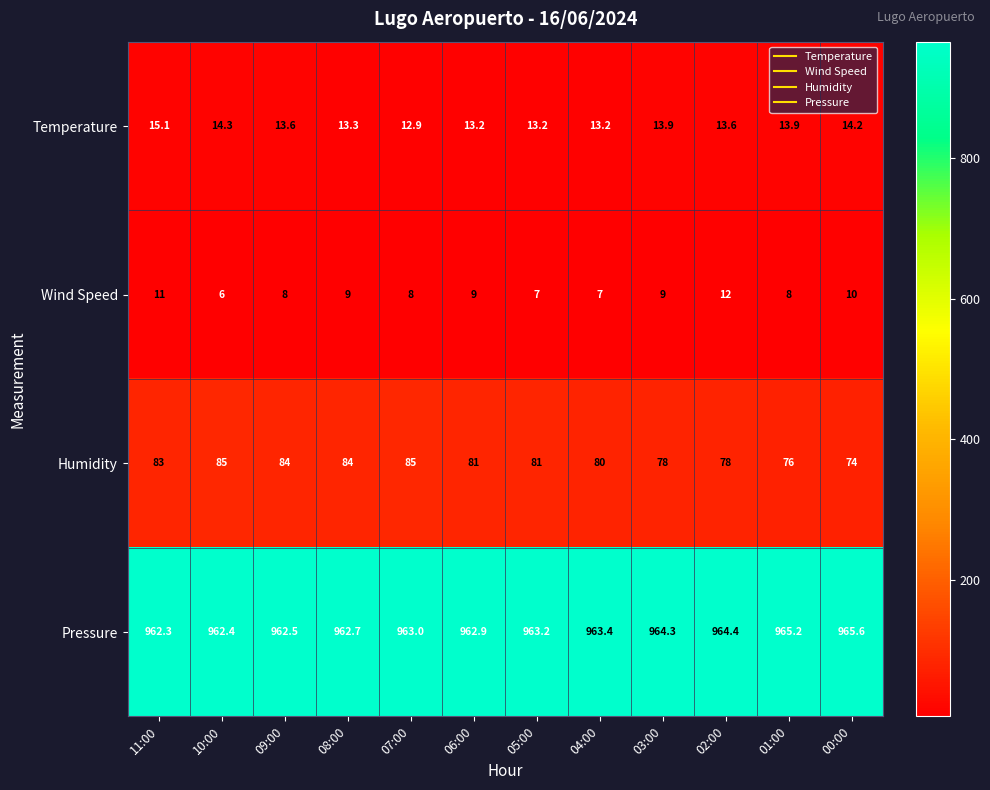

At which label does Humidity first exceed 81?

11:00